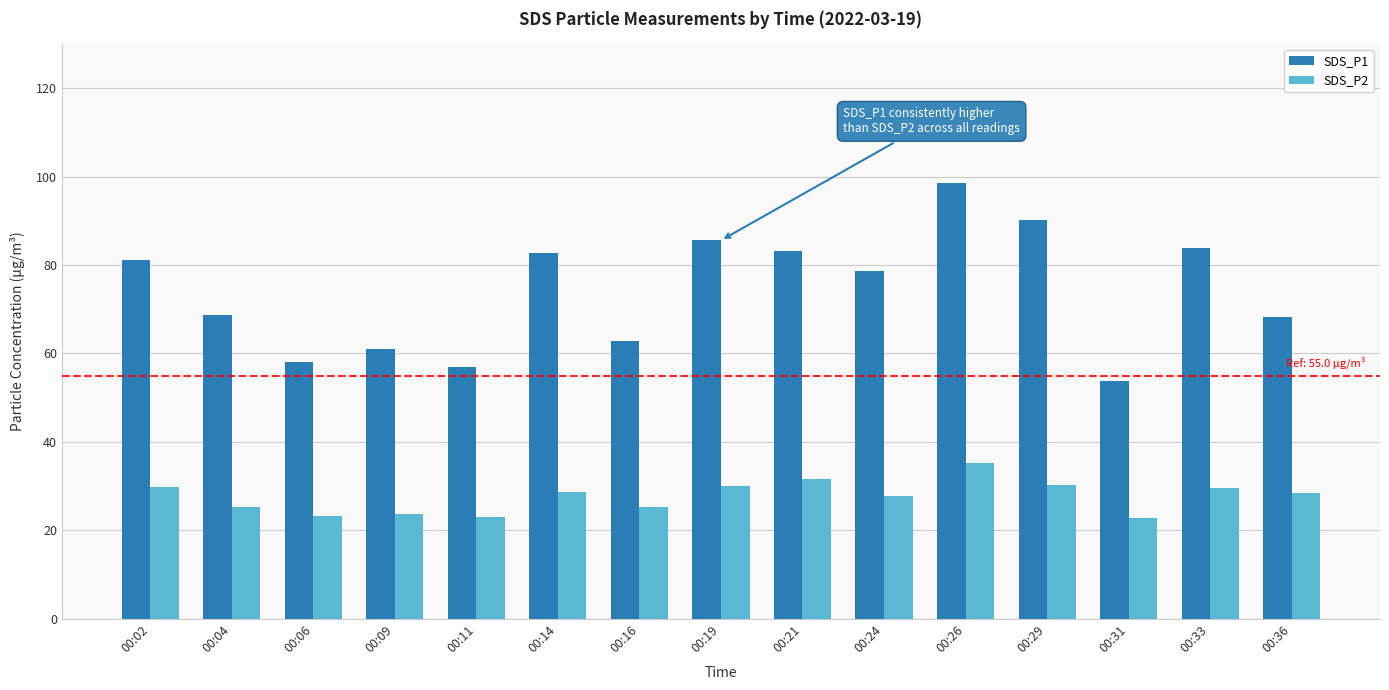

How many bars are there in each group?

2